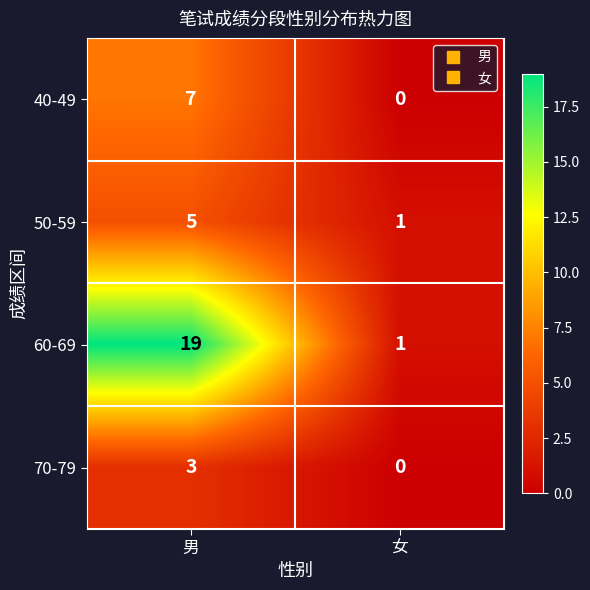

Reading right to left, extract all data points from this chart.

40-49: 女=0	男=7
50-59: 女=1	男=5
60-69: 女=1	男=19
70-79: 女=0	男=3